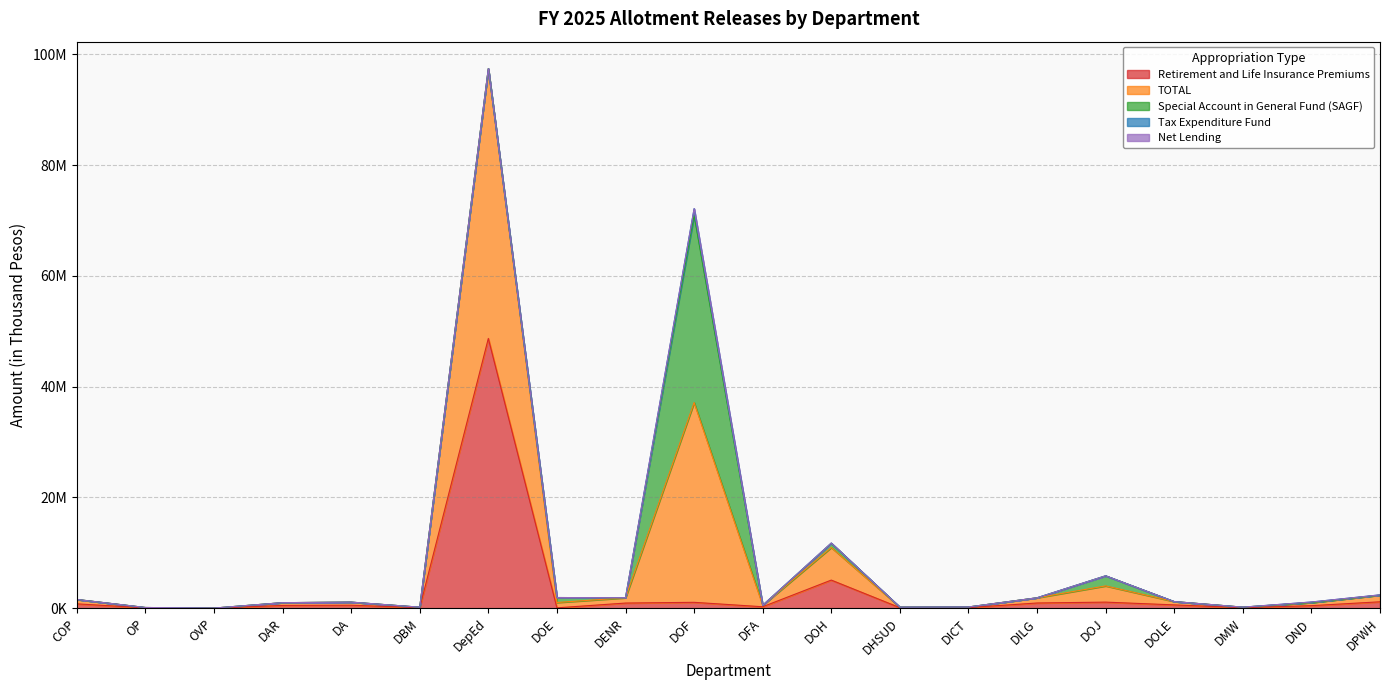

What is the total value across all series at DOE?

1928332